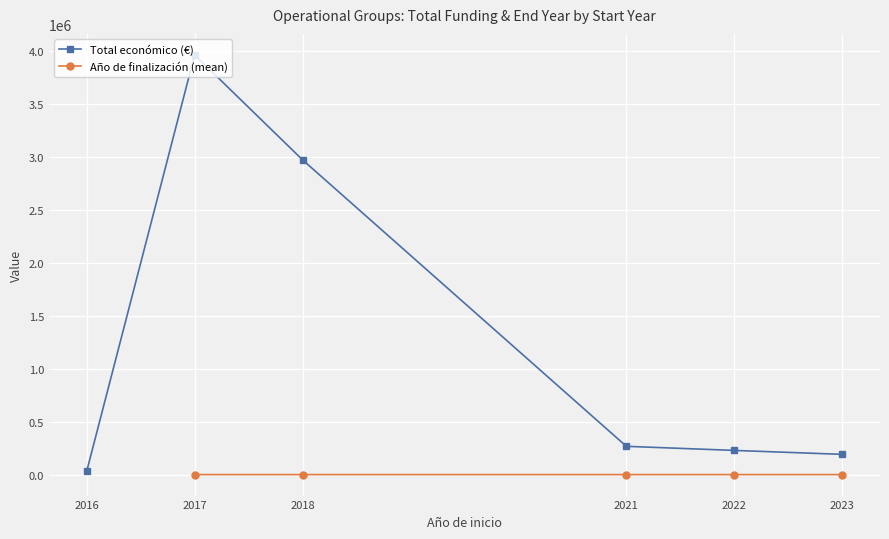

Rank the series by their maximum value, from highest to lowest.

Total económico (€), Año de finalización (mean)